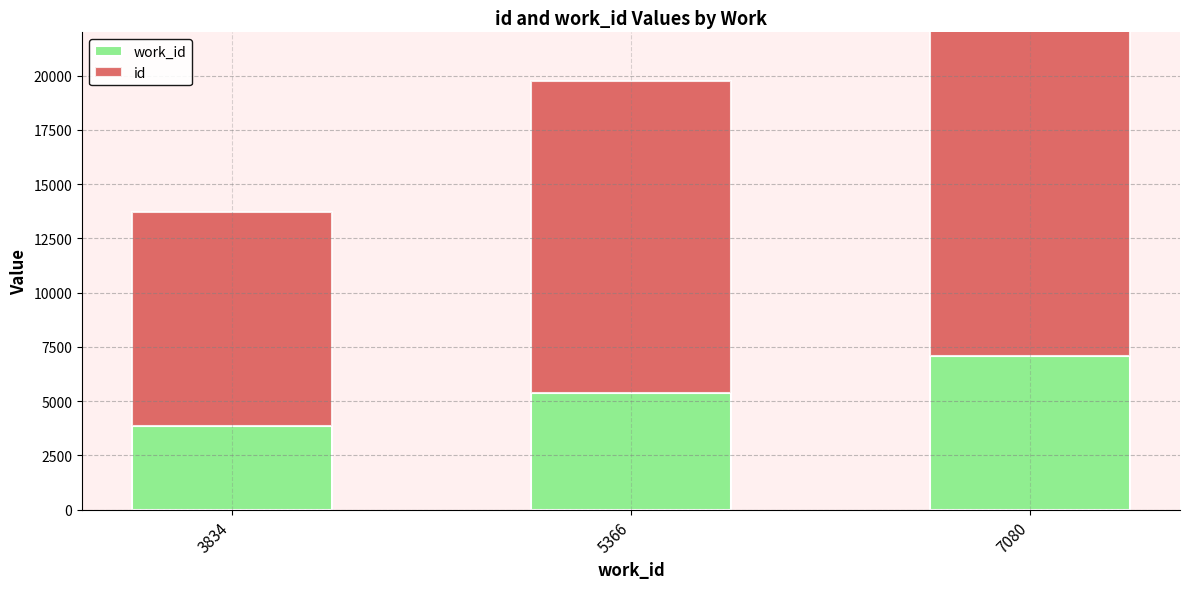

What is the spread (max minus min) of values at 5366?

9031